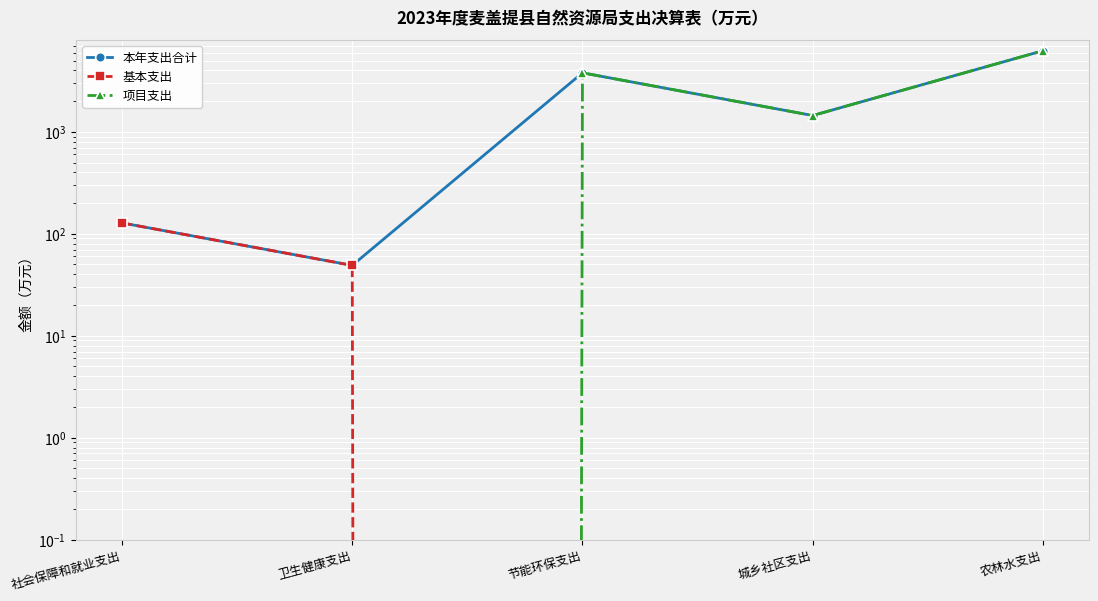

The value of 项目支出 at 节能环保支出 is 1050.4. True or false?

False